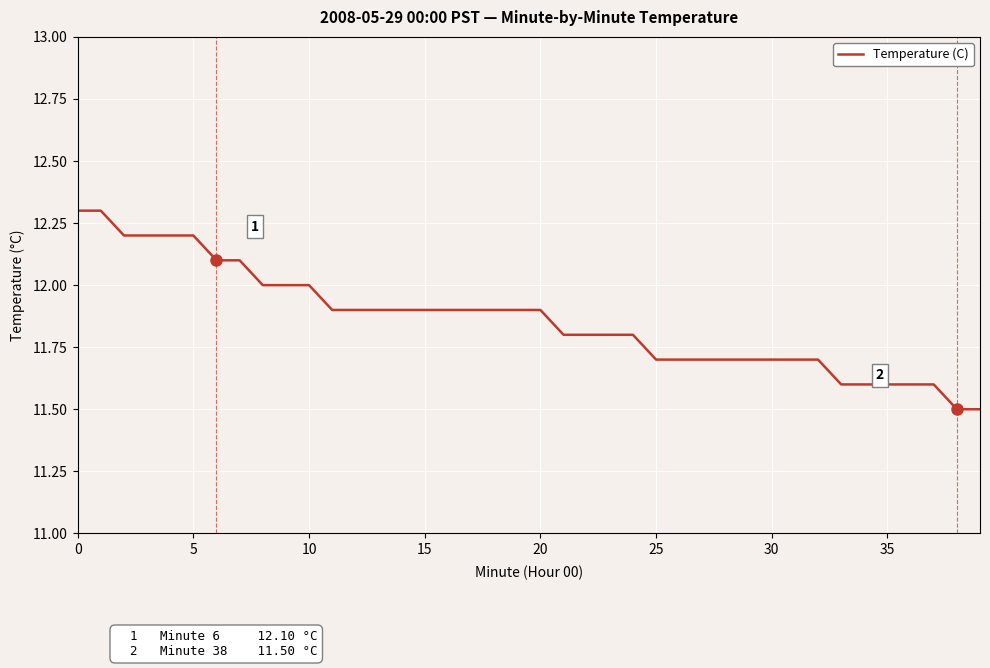

What is the greatest value displayed?

12.3